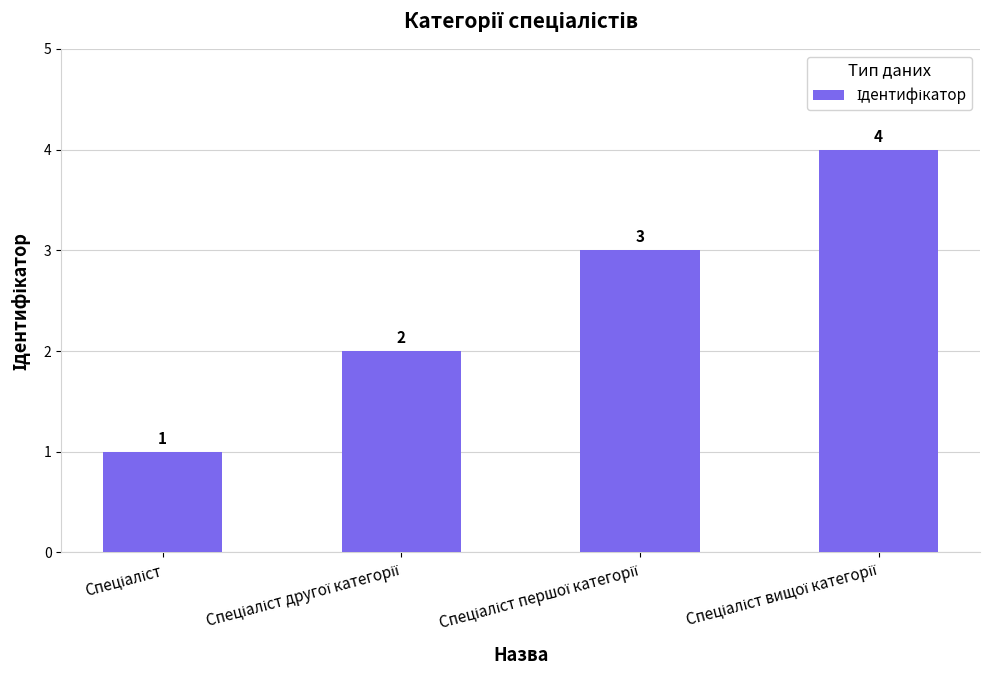

What is the value of the 1st bar from the left?

1